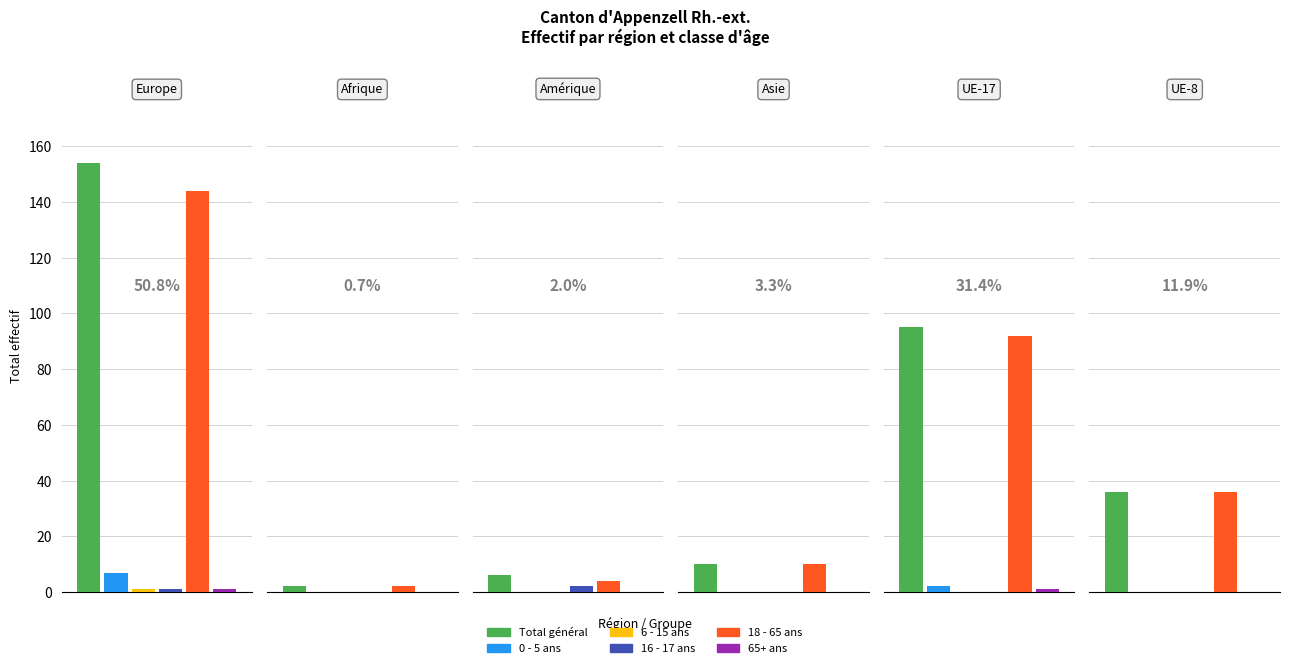

Which series has the largest total across all categories?

Total général